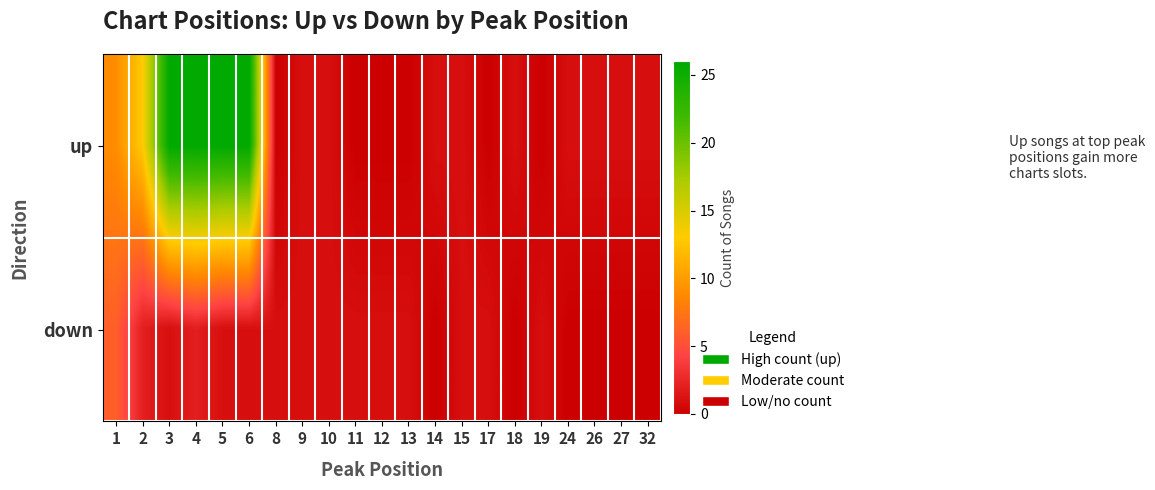

At which category is the sum across all series the highest?

4